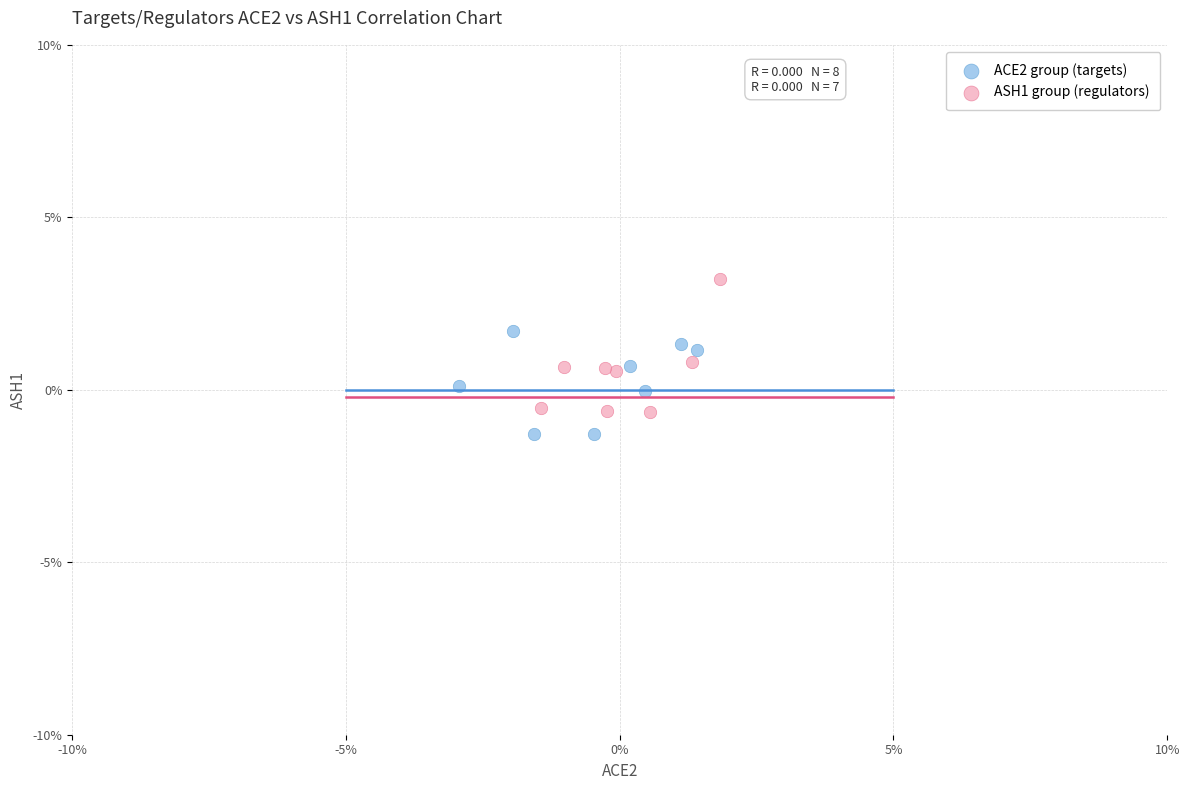

Which series has the largest Y range (max minus min)?

ASH1 group (regulators)